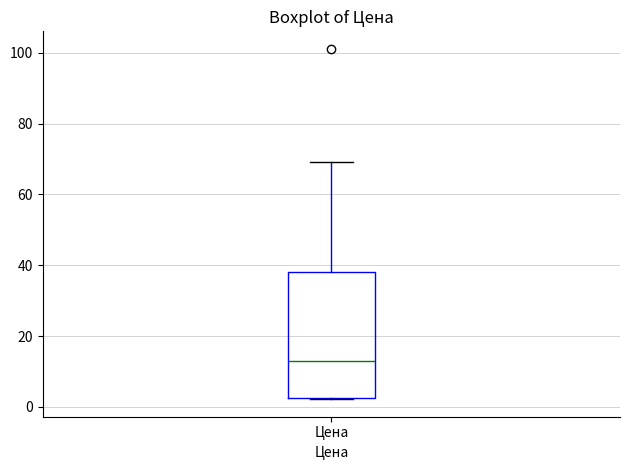

Transcribe this box plot: give where the median line is, the range the box spans, and where the two whiskers end, as read against the y-axis. The values are not printed on the chart, so give them approximately, as read against the axis.

median 12, box 2 to 38, whiskers 2 to 70